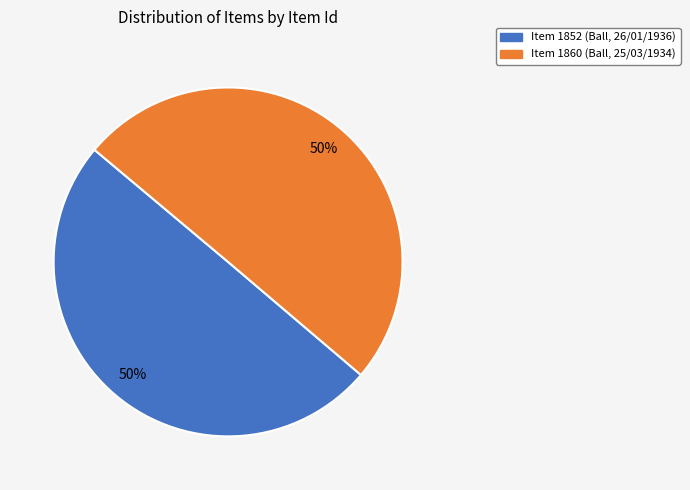

To the nearest percent, what is the combined percentage of Item 1860 (Ball, 25/03/1934) and Item 1852 (Ball, 26/01/1936)?

100%